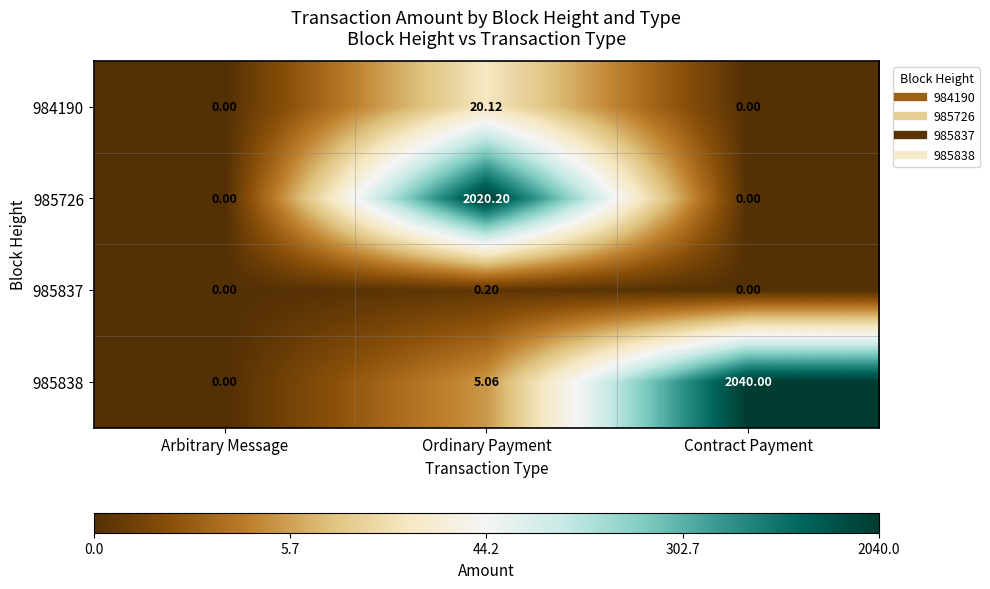

How many distinct data groups are displayed?

4